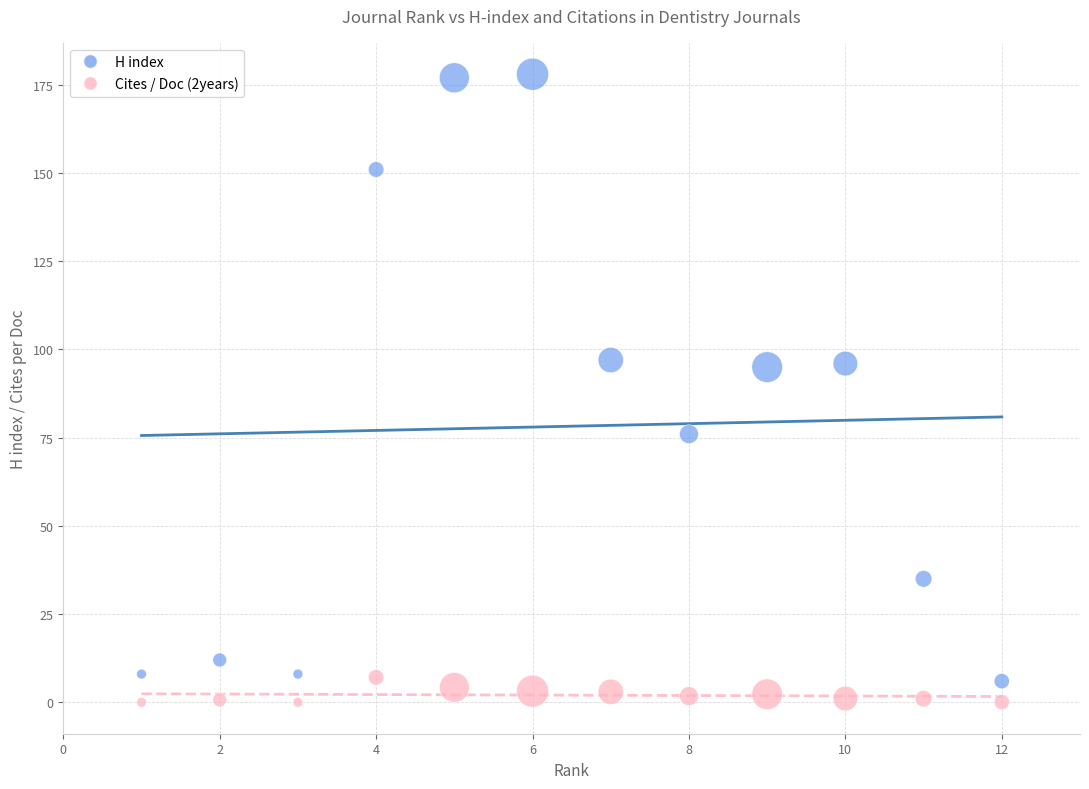

Which series contains the highest Y value?

H index